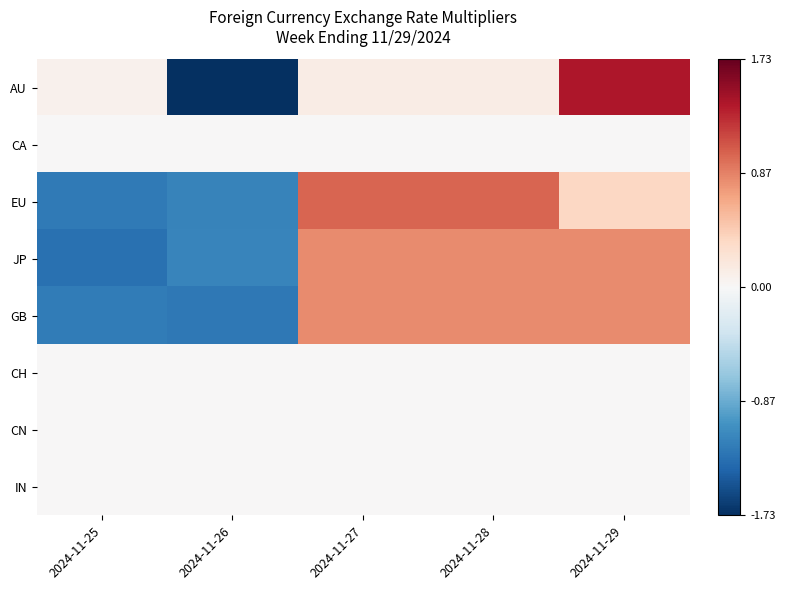

Reading left to right, extract all data points from this chart.

AU: 2024-11-25=0.1	2024-11-26=-1.7	2024-11-27=0.1	2024-11-28=0.1	2024-11-29=1.4
CA: 2024-11-25=0.0	2024-11-26=0.0	2024-11-27=0.0	2024-11-28=0.0	2024-11-29=0.0
EU: 2024-11-25=-1.2	2024-11-26=-1.2	2024-11-27=1.0	2024-11-28=1.0	2024-11-29=0.4
JP: 2024-11-25=-1.3	2024-11-26=-1.1	2024-11-27=0.8	2024-11-28=0.8	2024-11-29=0.8
GB: 2024-11-25=-1.2	2024-11-26=-1.2	2024-11-27=0.8	2024-11-28=0.8	2024-11-29=0.8
CH: 2024-11-25=0.0	2024-11-26=0.0	2024-11-27=0.0	2024-11-28=0.0	2024-11-29=0.0
CN: 2024-11-25=0.0	2024-11-26=0.0	2024-11-27=0.0	2024-11-28=0.0	2024-11-29=0.0
IN: 2024-11-25=0.0	2024-11-26=0.0	2024-11-27=0.0	2024-11-28=0.0	2024-11-29=0.0